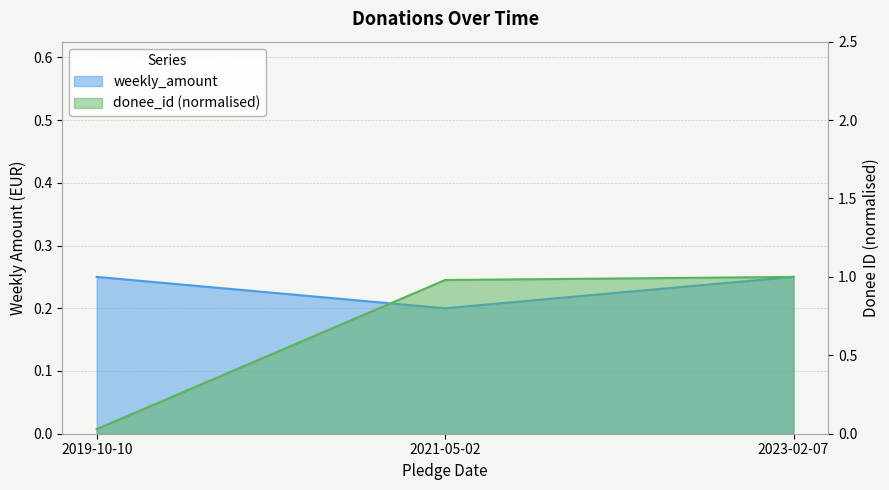

True or false: donee_id has a value of 0.0 at 2019-10-10.

False